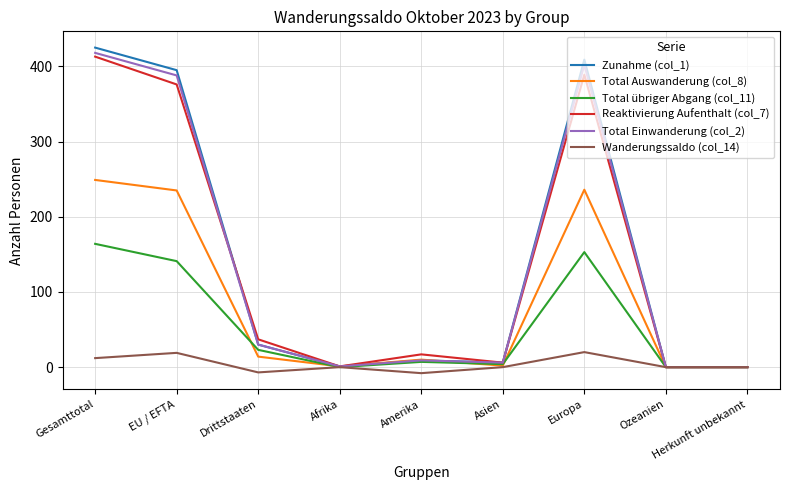

True or false: Total Auswanderung (col_8) has a value of 10 at Amerika.

True